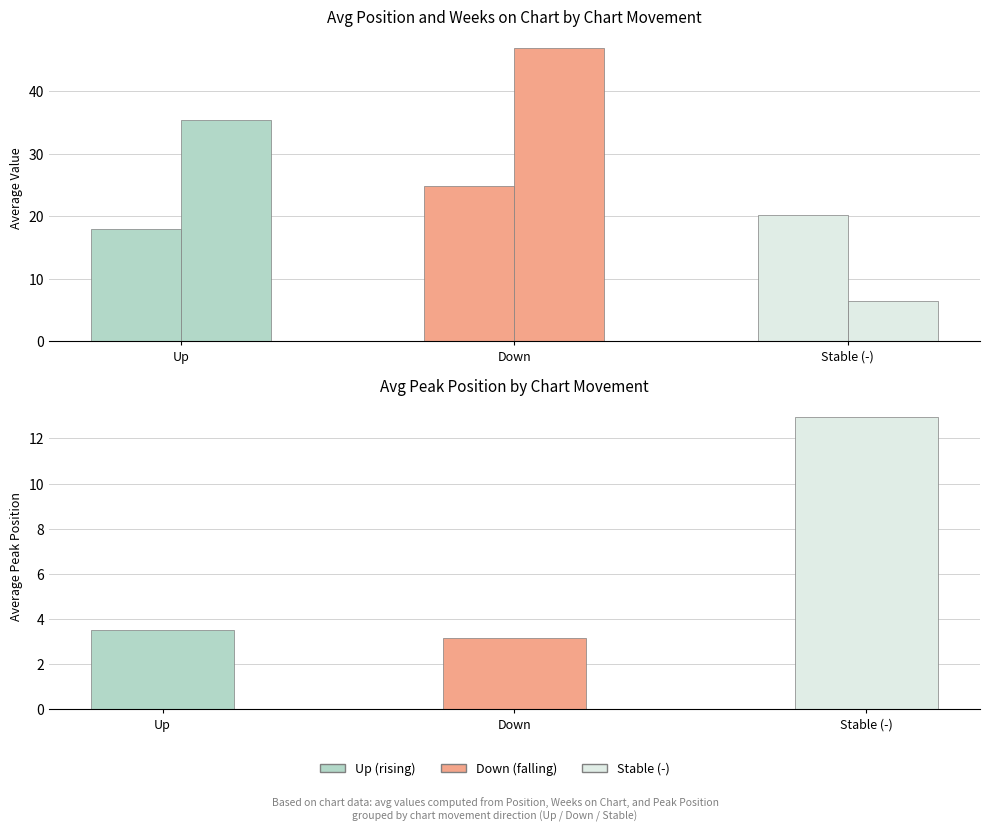

Which label corresponds to the largest value in the chart?

Down